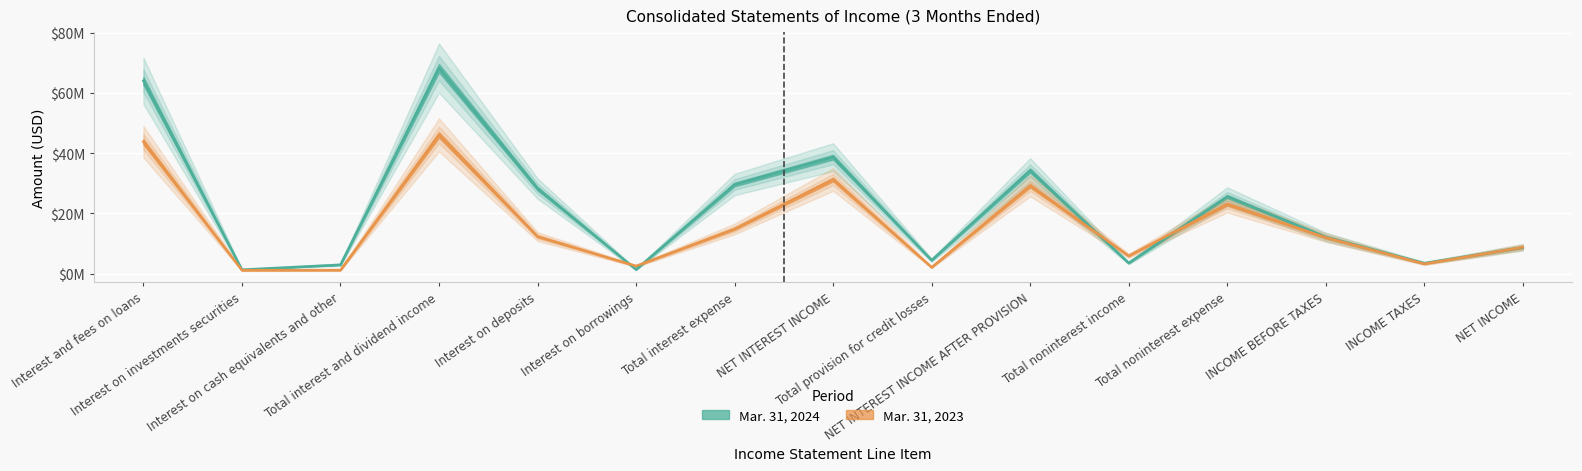

What is the sum of all Mar. 31, 2024 values?

326118000